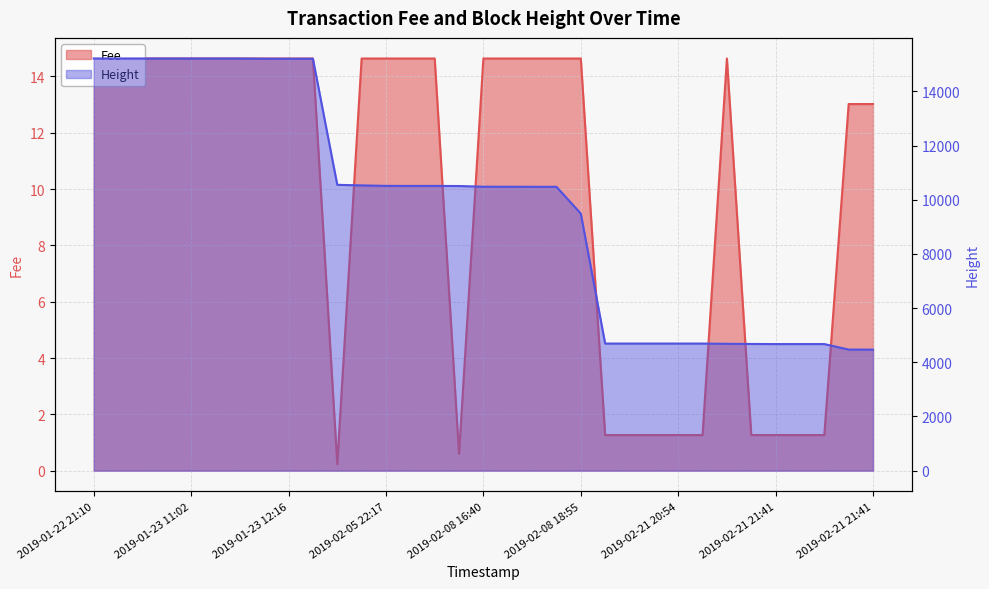

Reading left to right, extract all data points from this chart.

Fee: 14.6	14.6	14.6	14.6	14.6	14.6	14.6	14.6	14.6	14.6	0.2	14.6	14.6	14.6	14.6	0.6	14.6	14.6	14.6	14.6	14.6	1.3	1.3	1.3	1.3	1.3	14.6	1.3	1.3	1.3	1.3	13.0	13.0
Height: 15218.0	15218.0	15218.0	15218.0	15218.0	15218.0	15218.0	15210.0	15209.0	15209.0	10554.0	10533.0	10515.0	10513.0	10513.0	10510.0	10484.0	10483.0	10481.0	10481.0	9493.0	4693.0	4693.0	4693.0	4693.0	4693.0	4684.0	4678.0	4674.0	4674.0	4674.0	4471.0	4469.0